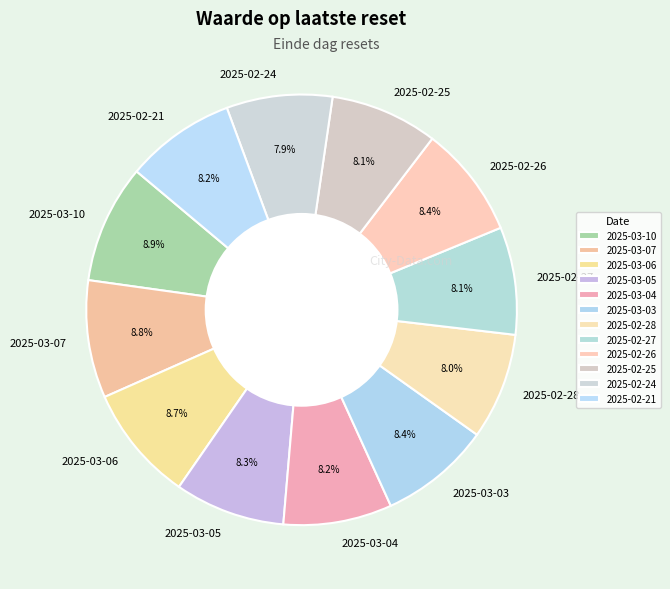

Approximately how many times larger is the value at 2025-03-06 compared to 2025-03-07?

1.0